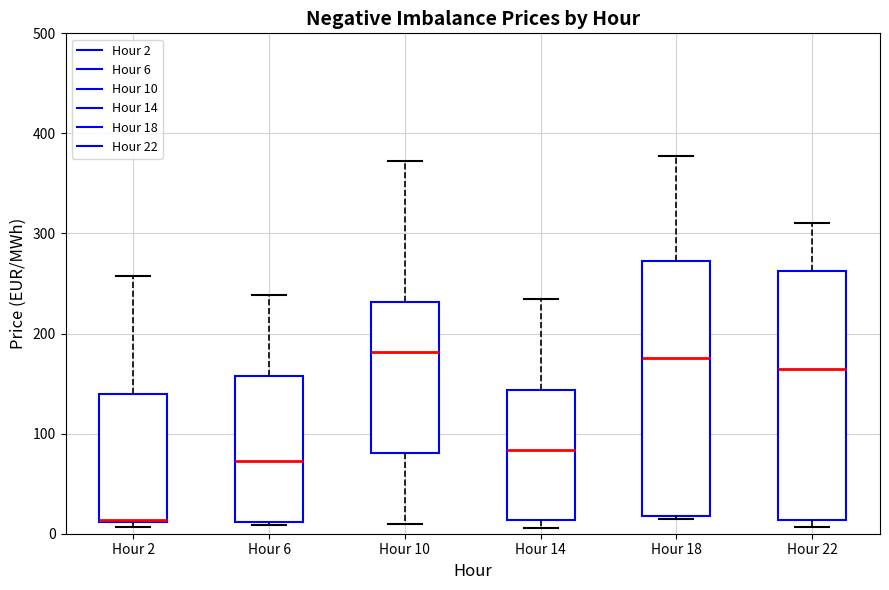

Reading left to right, transcribe this box plot: for each box, give where its median line is, the range the box spans, and where its two whiskers end, as read against the y-axis. The values are not printed on the chart, so give them approximately, as read against the axis.

Hour 2: median 10 (drawn on the box's lower edge), box 10 to 140, whiskers 10 (just below the box's lower edge) to 260
Hour 6: median 70, box 10 to 160, whiskers 10 (just below the box's lower edge) to 240
Hour 10: median 180, box 80 to 230, whiskers 10 to 370
Hour 14: median 80, box 10 to 140, whiskers 10 (just below the box's lower edge) to 230
Hour 18: median 180, box 20 to 270, whiskers 10 to 380
Hour 22: median 160, box 10 to 260, whiskers 10 (just below the box's lower edge) to 310